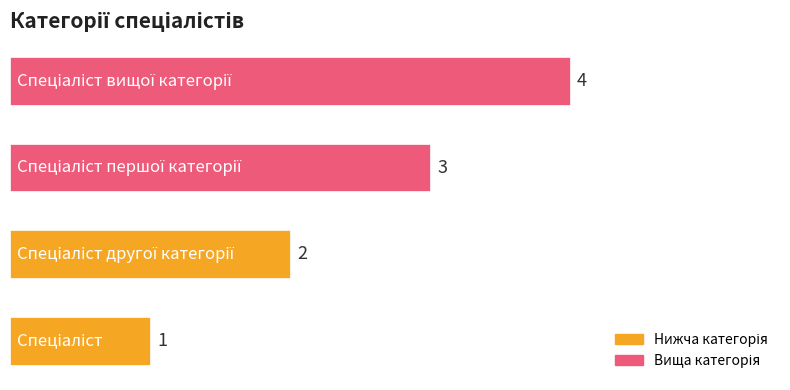

What is the maximum value shown in the chart?

4